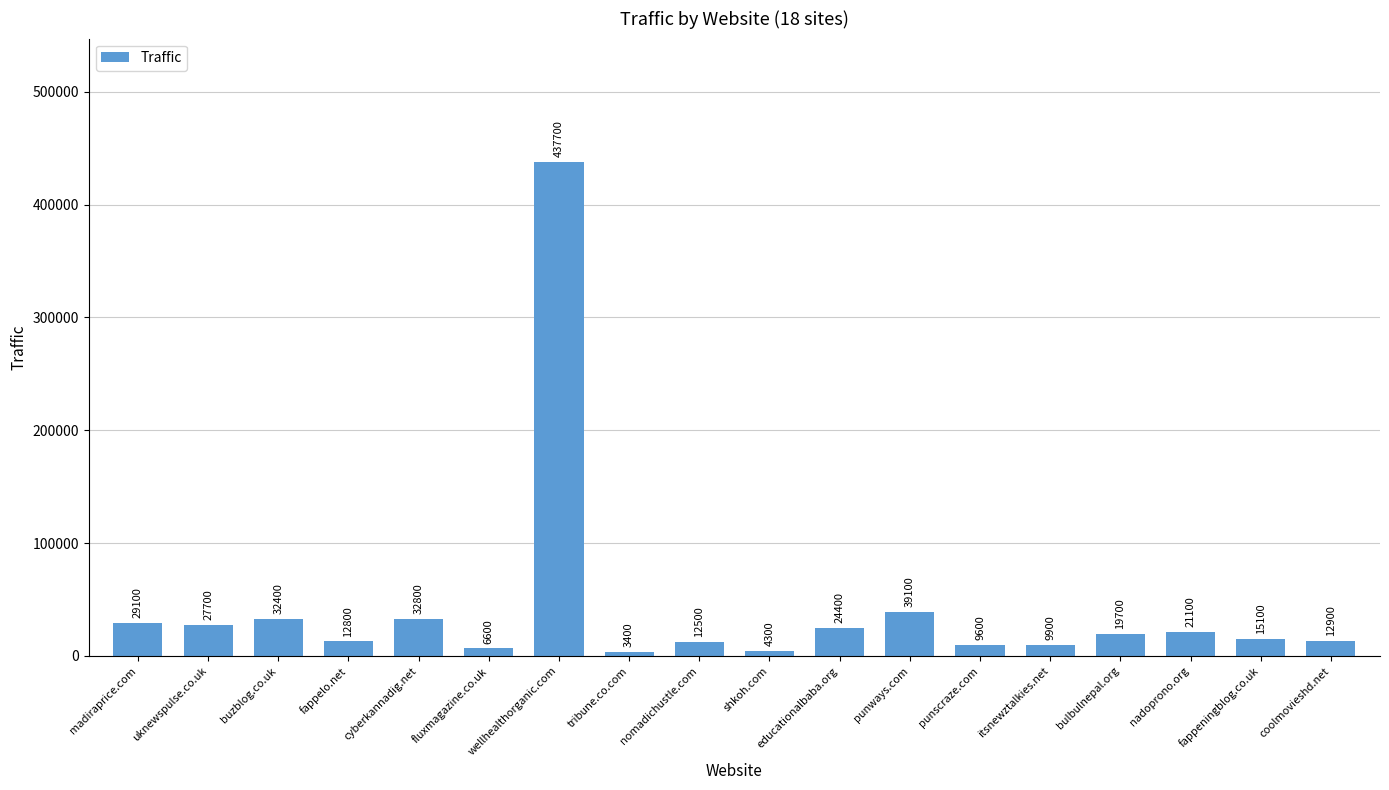

Reading right to left, list all the values displayed in this chart.

coolmovieshd.net=12900	fappeningblog.co.uk=15100	nadoprono.org=21100	bulbulnepal.org=19700	itsnewztalkies.net=9900	punscraze.com=9600	punways.com=39100	educationalbaba.org=24400	shkoh.com=4300	nomadichustle.com=12500	tribune.co.com=3400	wellhealthorganic.com=437700	fluxmagazine.co.uk=6600	cyberkannadig.net=32800	fappelo.net=12800	buzblog.co.uk=32400	uknewspulse.co.uk=27700	madiraprice.com=29100